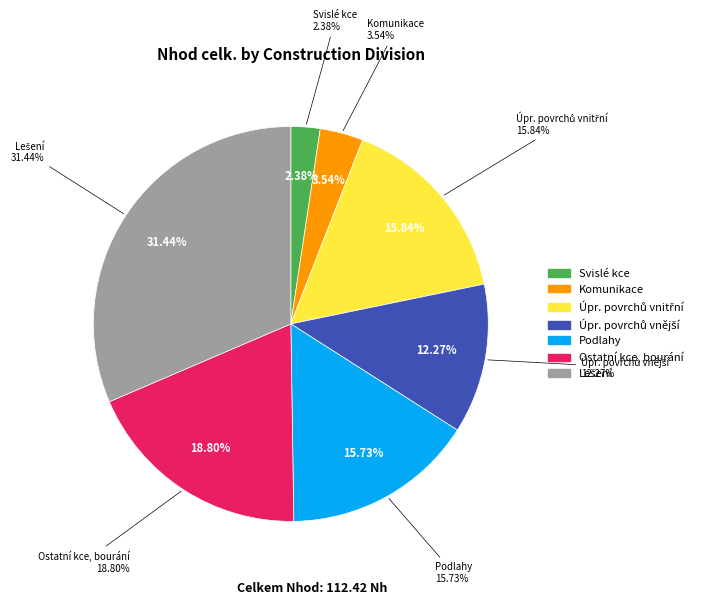

Is Komunikace the majority of the pie?

No